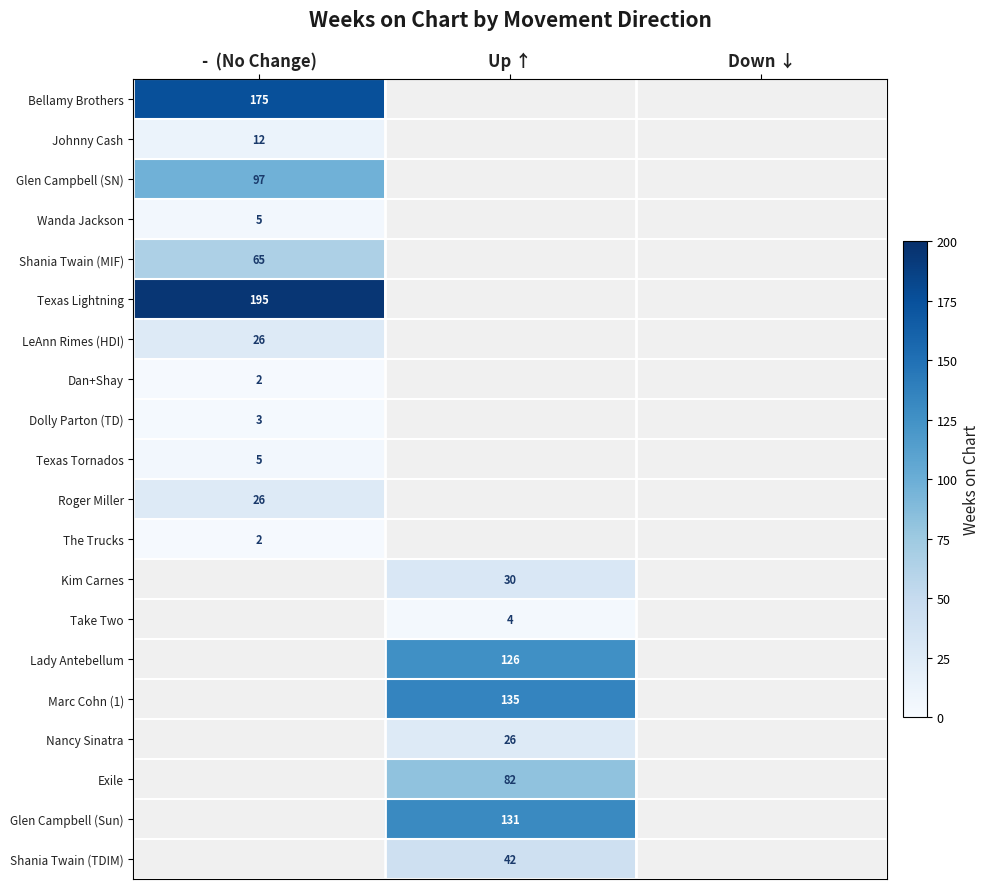

How many categories are shown in the chart?

3